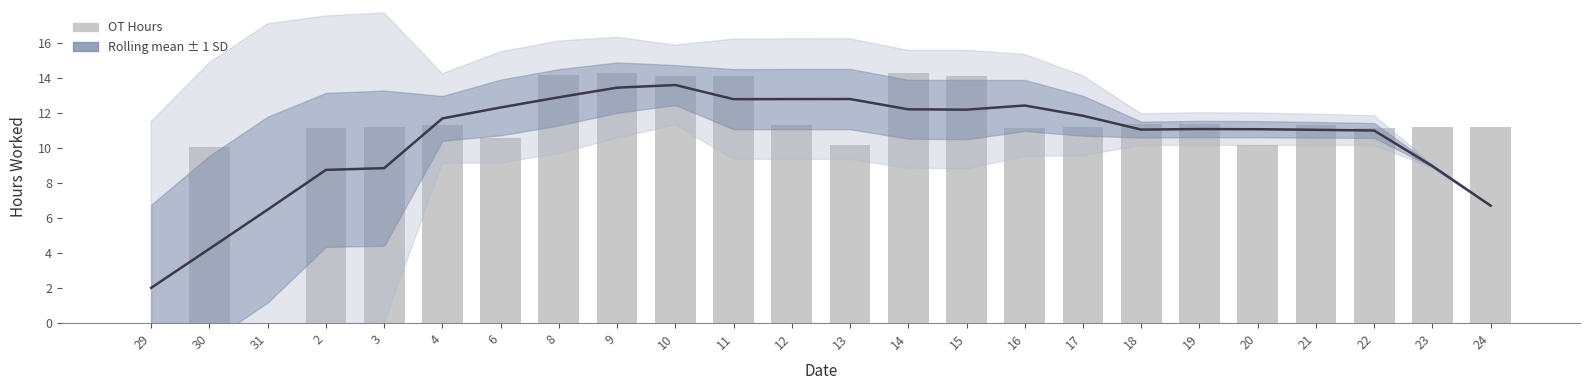

How many data points in OT Hours are less than 11?

6